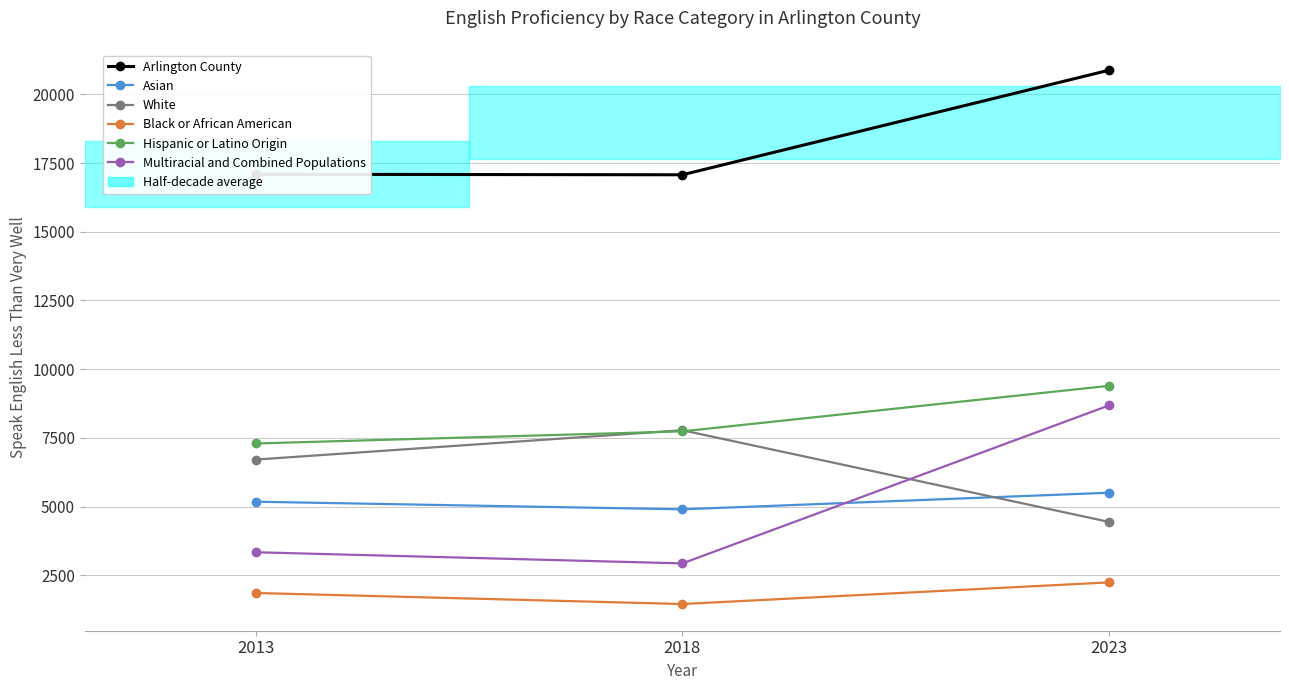

What is the spread (max minus min) of values at 2018?

15617